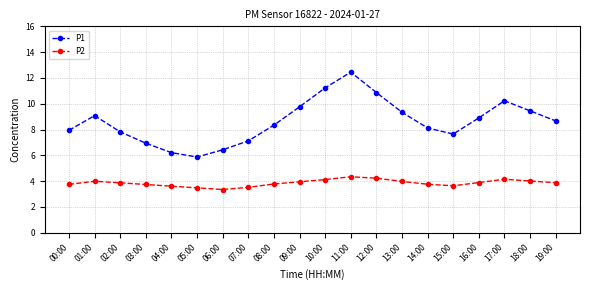

How many interior local valleys does the P1 series have?

2